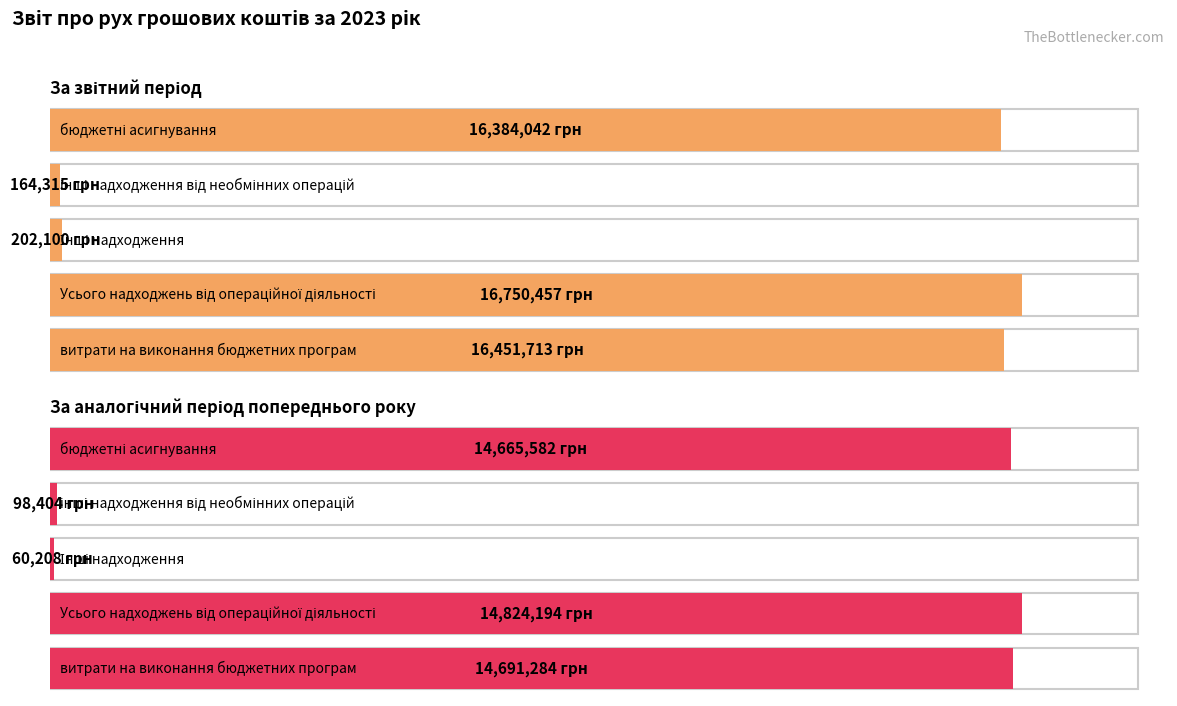

How many data points in За аналогічний період попереднього року are above 14665582?

2